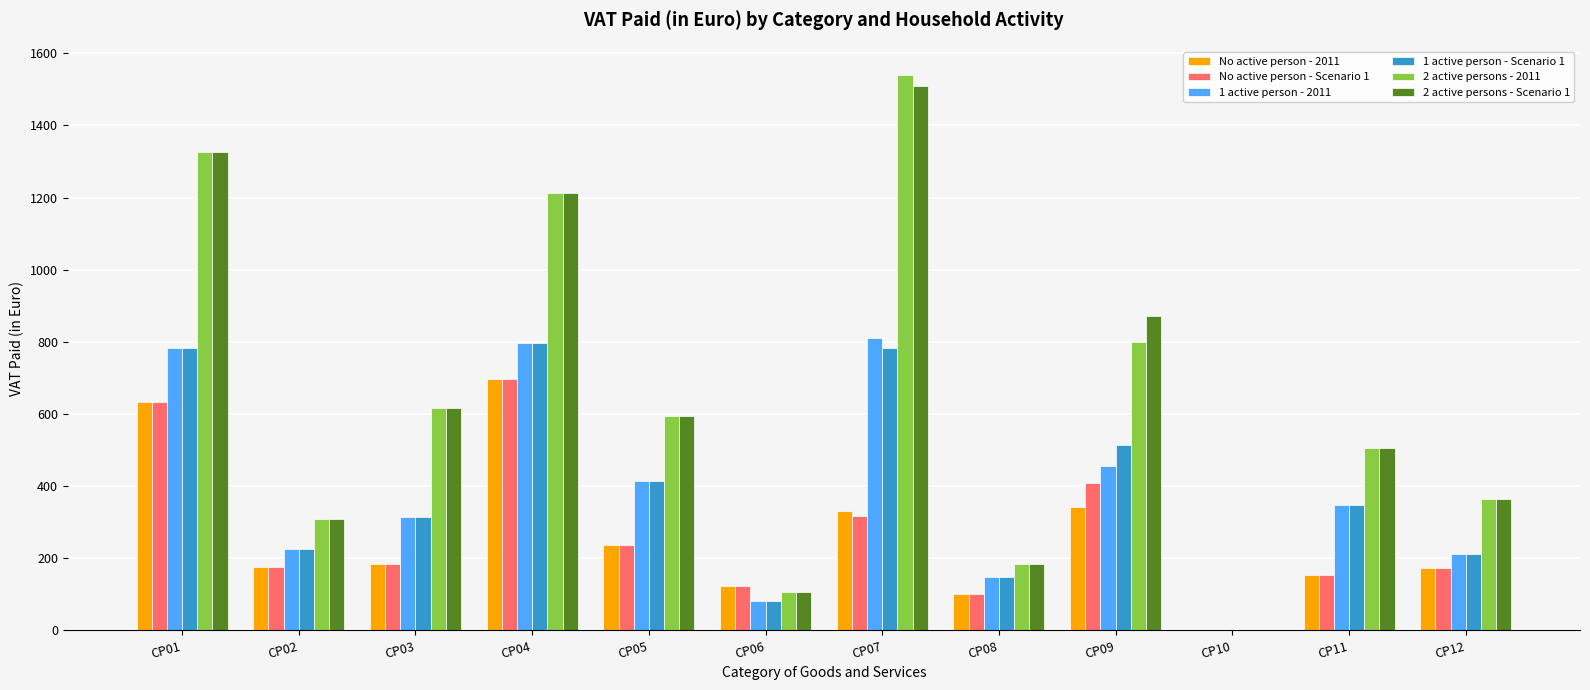

Which label corresponds to the largest value in the chart?

CP07